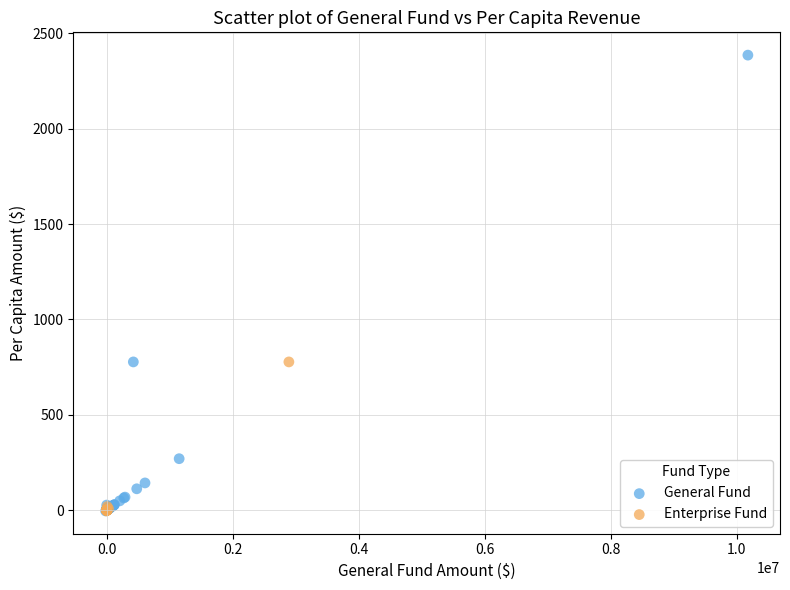

Which series contains the highest Y value?

General Fund